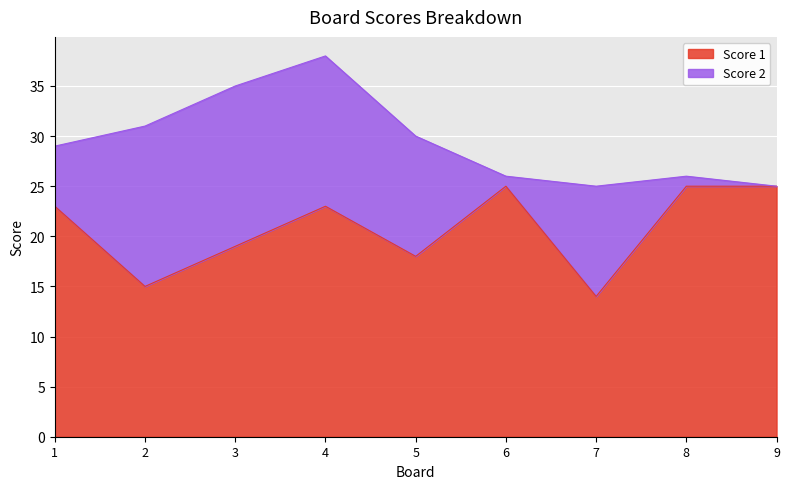

How many points are lower than both their immediate neighbors (excluding endpoints)?

3